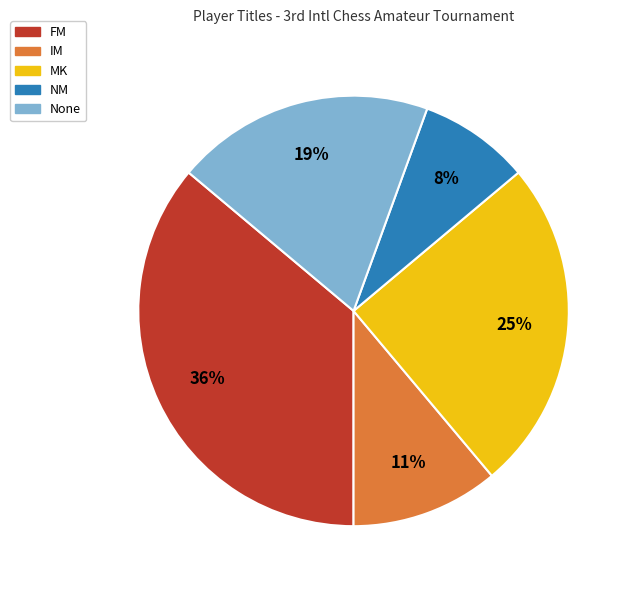

Does any single category account for the majority?

No